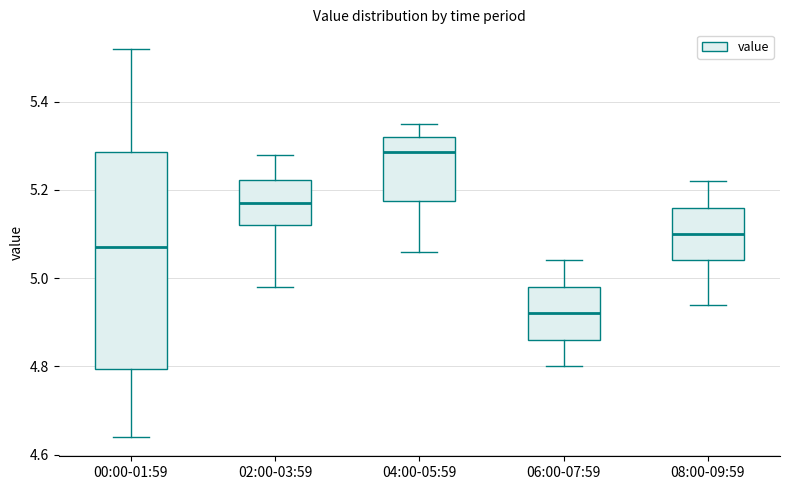

Reading left to right, transcribe this box plot: for each box, give where its median line is, the range the box spans, and where its two whiskers end, as read against the y-axis. The values are not printed on the chart, so give them approximately, as read against the axis.

00:00-01:59: median 5.08, box 4.80 to 5.28, whiskers 4.64 to 5.52
02:00-03:59: median 5.18, box 5.12 to 5.22, whiskers 4.98 to 5.28
04:00-05:59: median 5.28, box 5.18 to 5.32, whiskers 5.06 to 5.36
06:00-07:59: median 4.92, box 4.86 to 4.98, whiskers 4.80 to 5.04
08:00-09:59: median 5.10, box 5.04 to 5.16, whiskers 4.94 to 5.22